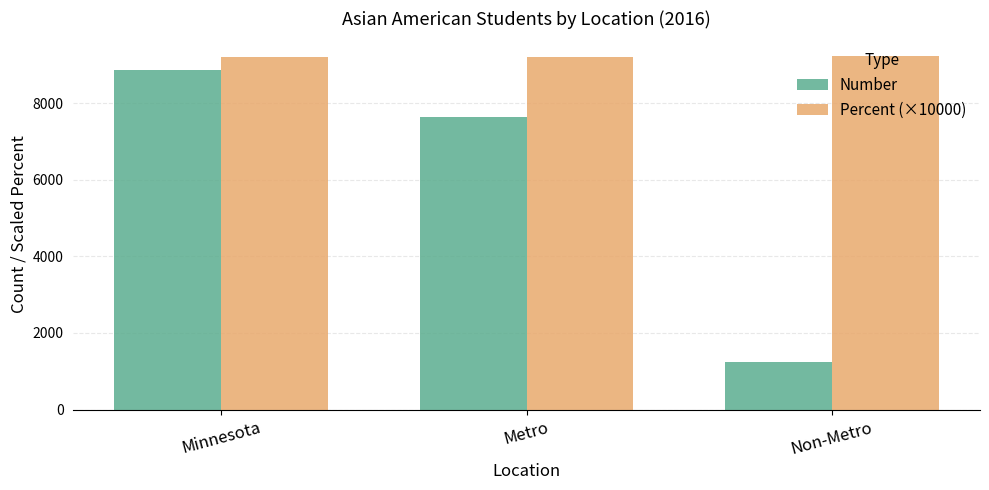

Where is Number nearest to the value 5043?

Metro